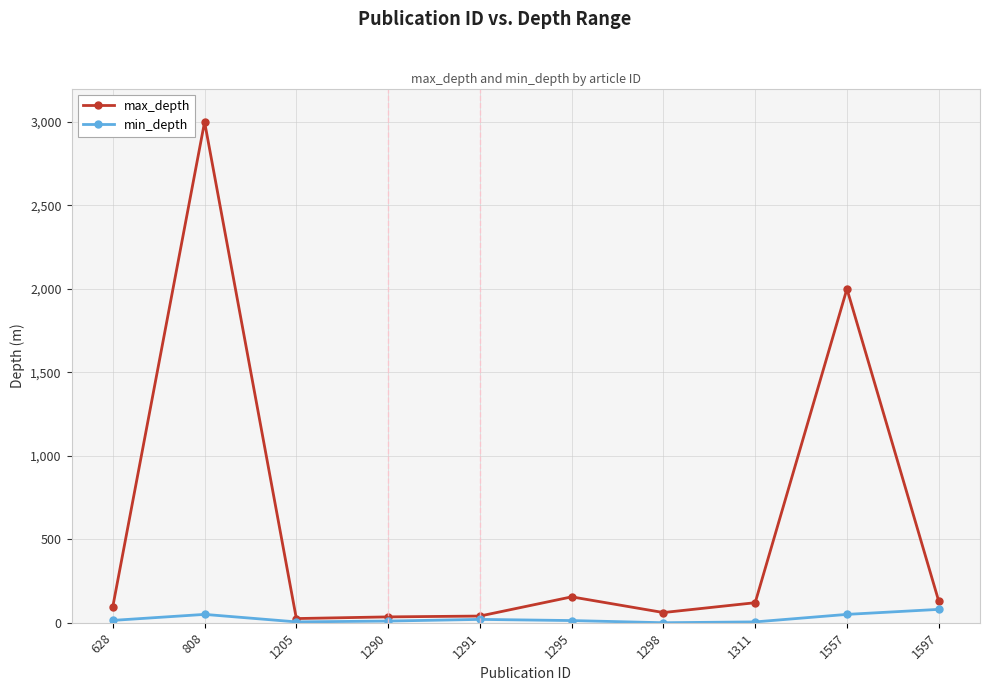

List the series in order of their overall mean, highest first.

max_depth, min_depth